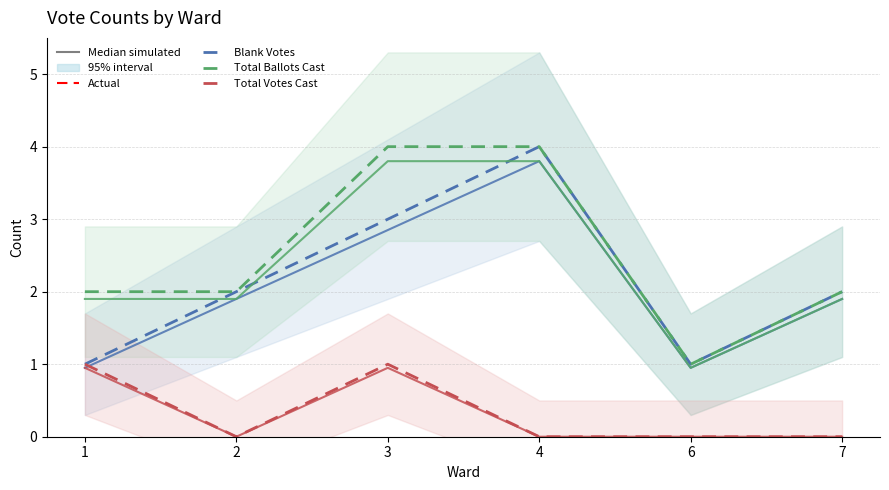

Which series has the largest total across all categories?

Total Ballots Cast